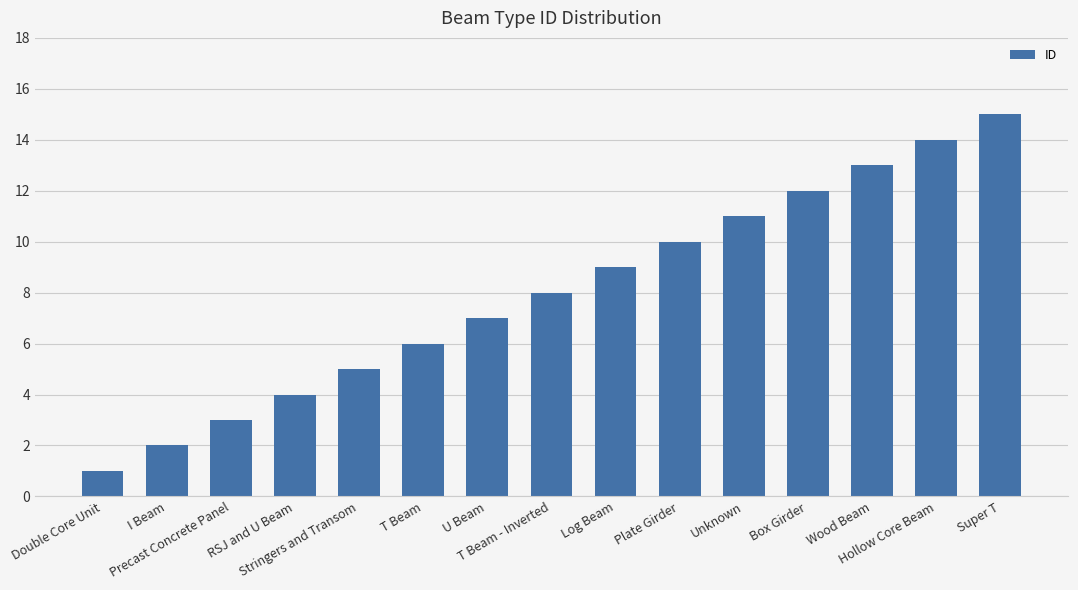

Reading right to left, extract all data points from this chart.

Super T=15	Hollow Core Beam=14	Wood Beam=13	Box Girder=12	Unknown=11	Plate Girder=10	Log Beam=9	T Beam - Inverted=8	U Beam=7	T Beam=6	Stringers and Transom=5	RSJ and U Beam=4	Precast Concrete Panel=3	I Beam=2	Double Core Unit=1